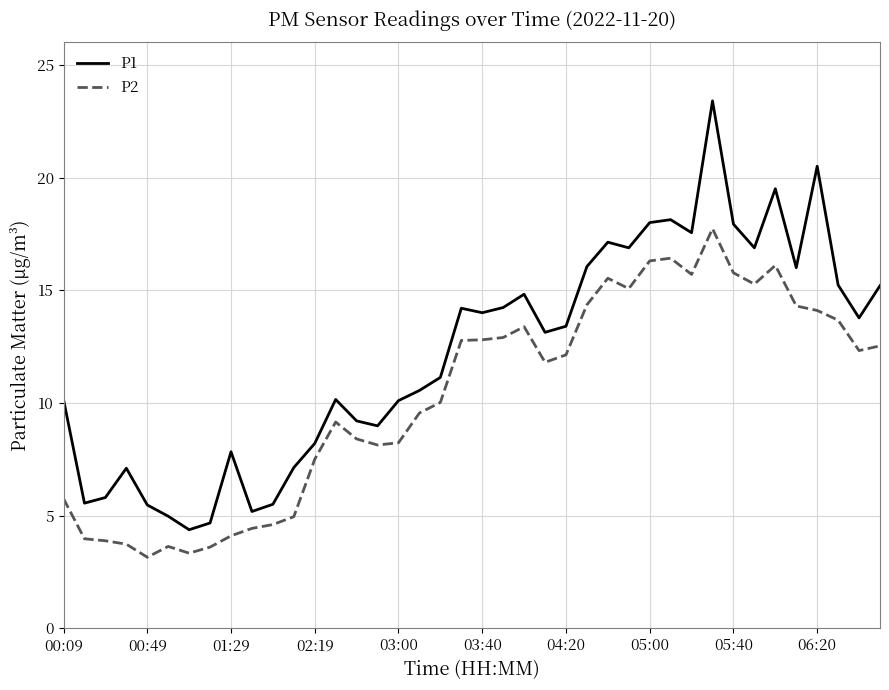

Which series has the largest total across all categories?

P1